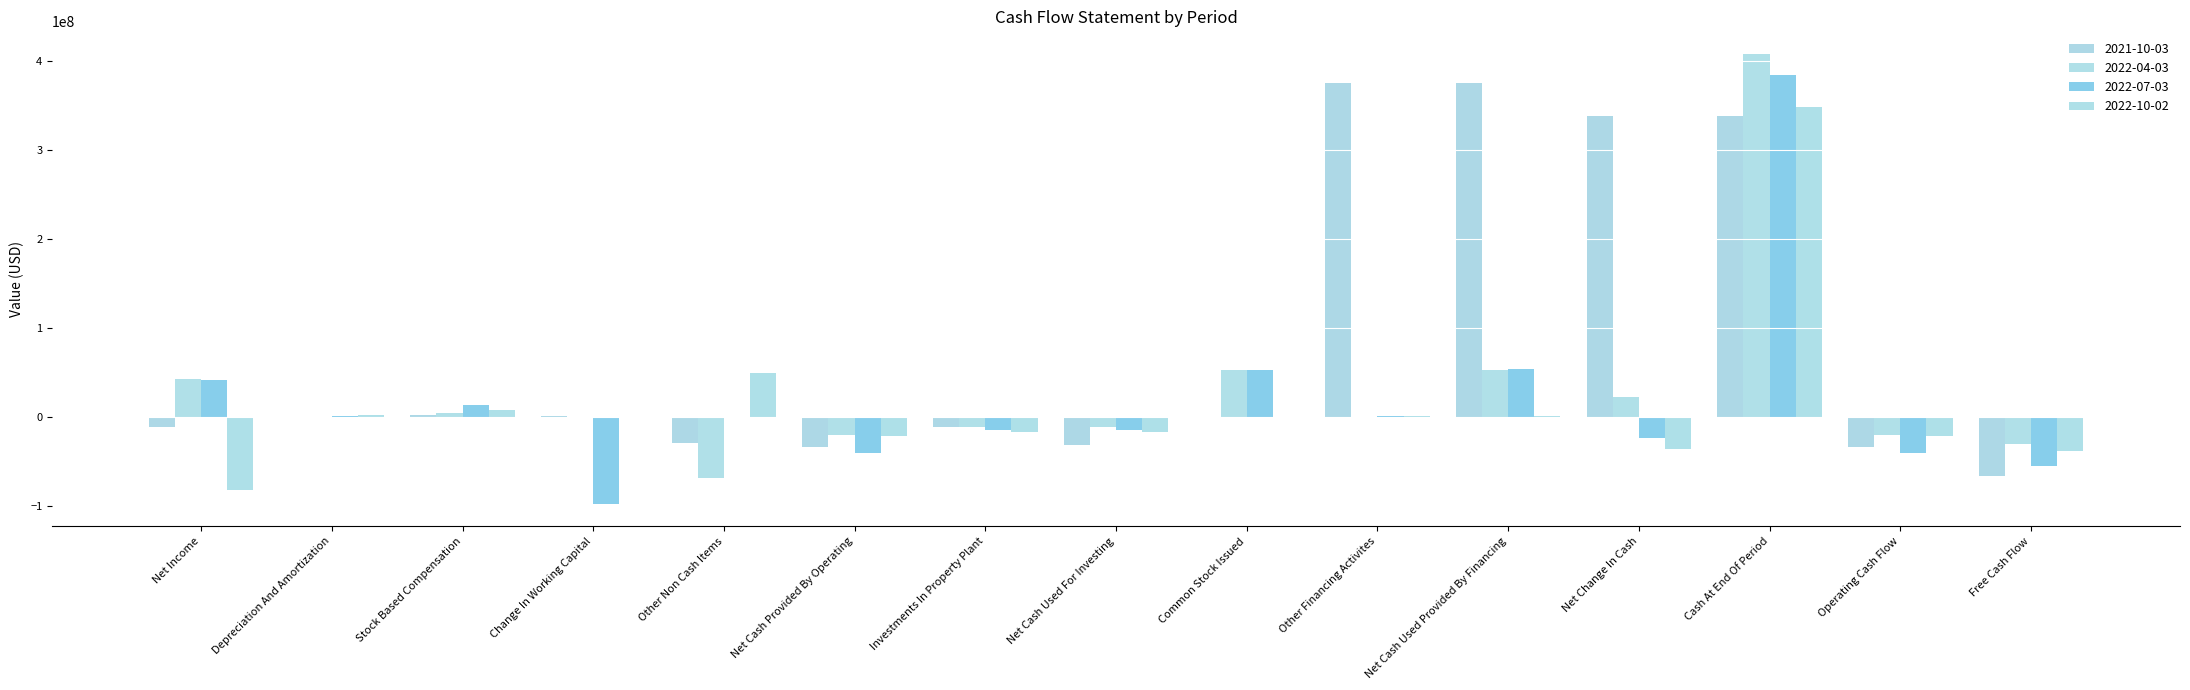

Which series changed the most between Investments In Property Plant and Operating Cash Flow?

2022-07-03